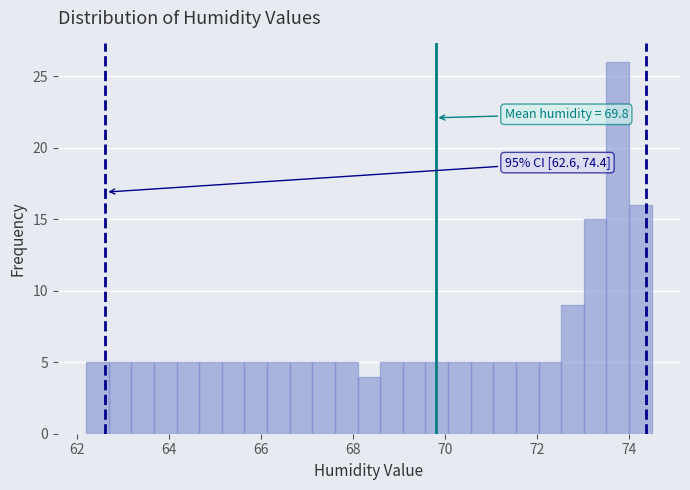

Around what value on the x-axis is the tallest bar? Give the approximate position of its centre, as read against the axis.

73.8